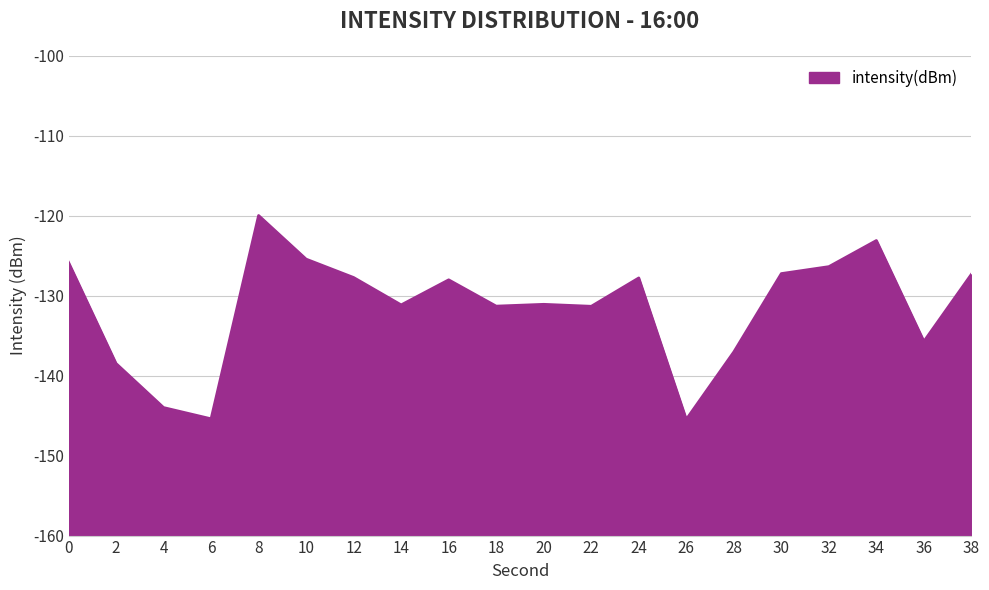

The value at 4 is -144.0. True or false?

True